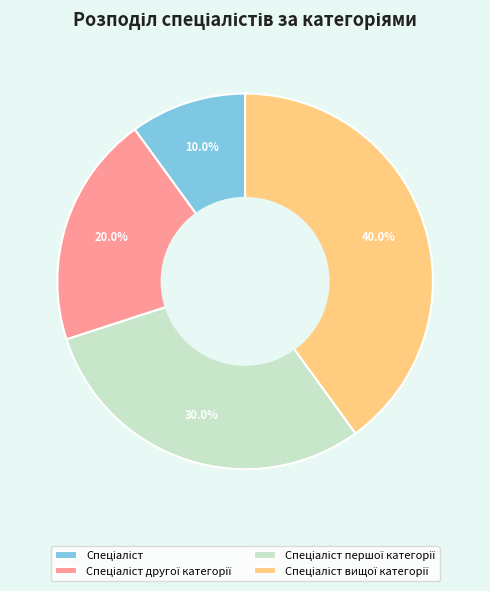

Does any single category account for the majority?

No